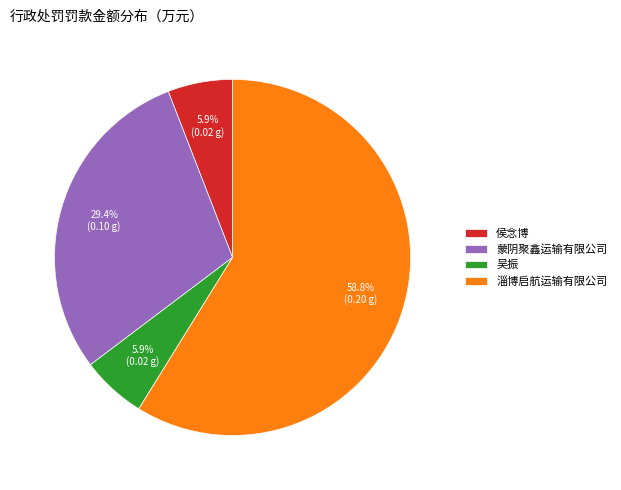

Which category accounts for the majority?

淄博启航运输有限公司